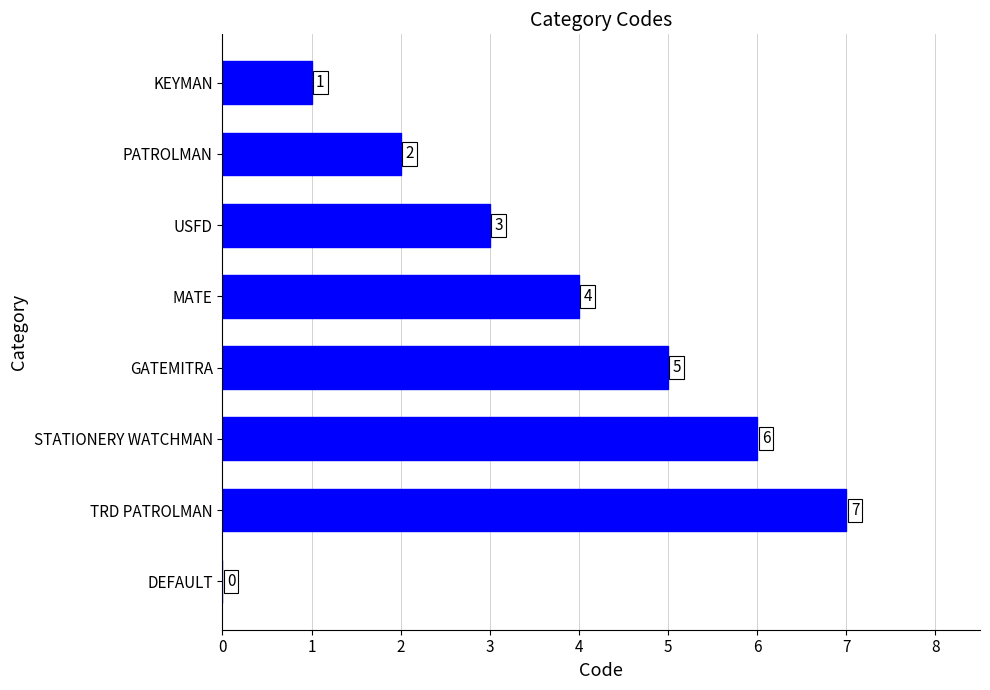

True or false: the data shows -3 at DEFAULT.

False